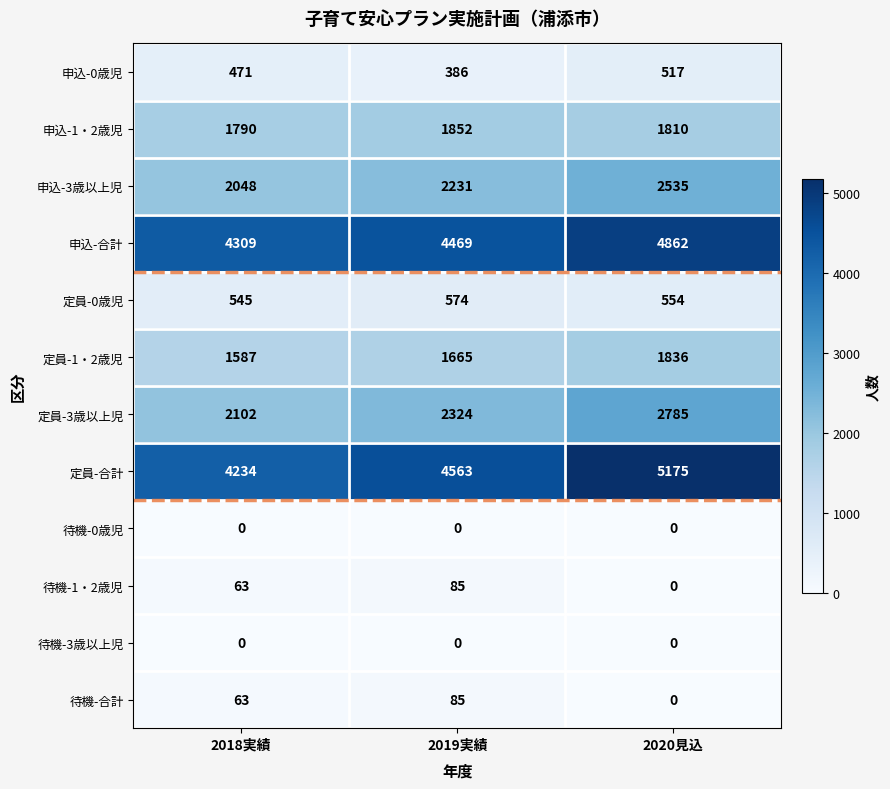

Which series has the largest total across all categories?

定員-合計